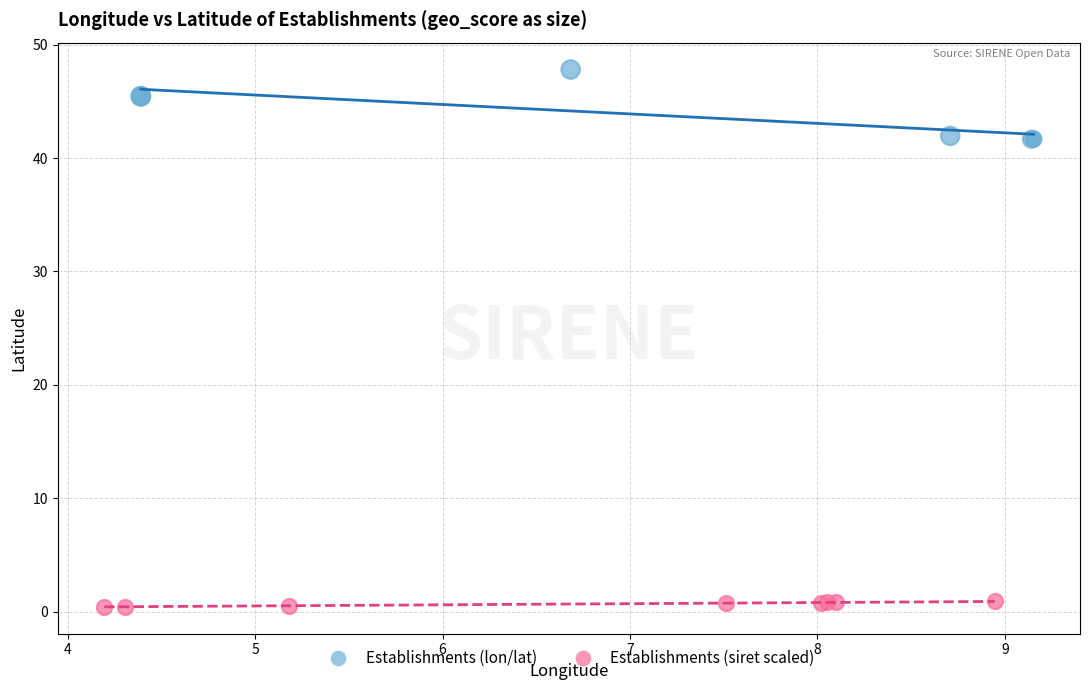

Which series has the largest Y range (max minus min)?

Establishments (lon/lat)